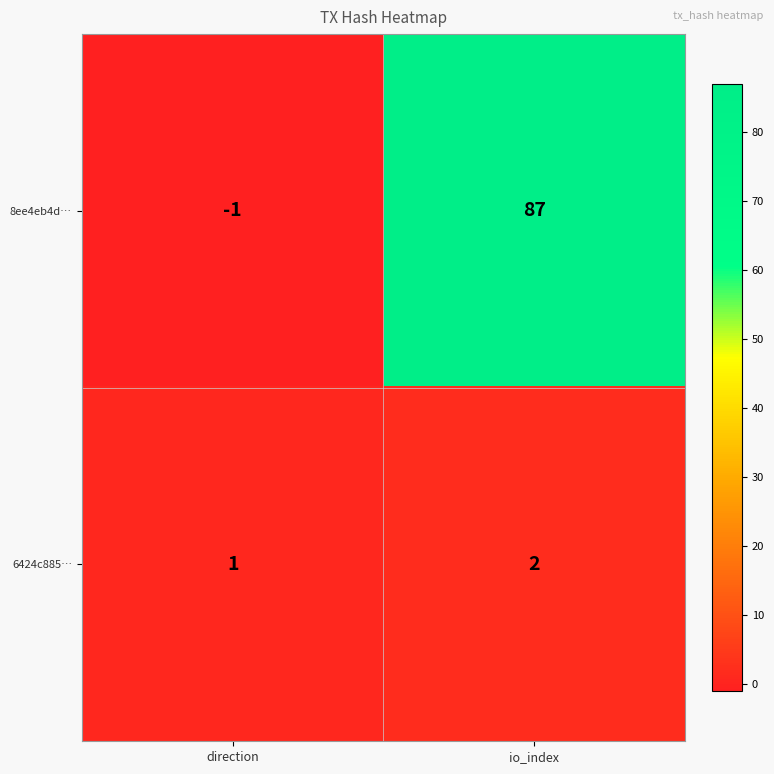

What is the sum of all 8ee4eb4d… values?

86